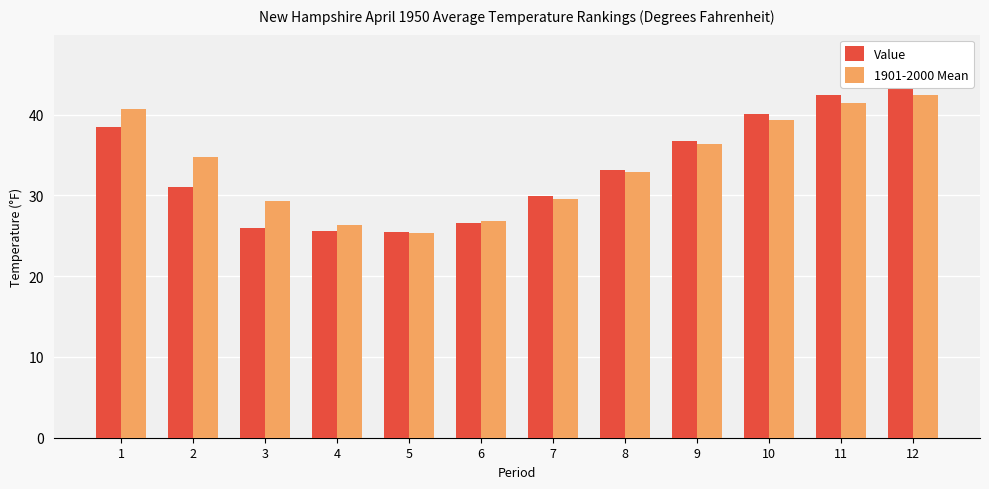

List the labels in order of Value value, largest first.

12, 11, 10, 1, 9, 8, 2, 7, 6, 3, 4, 5